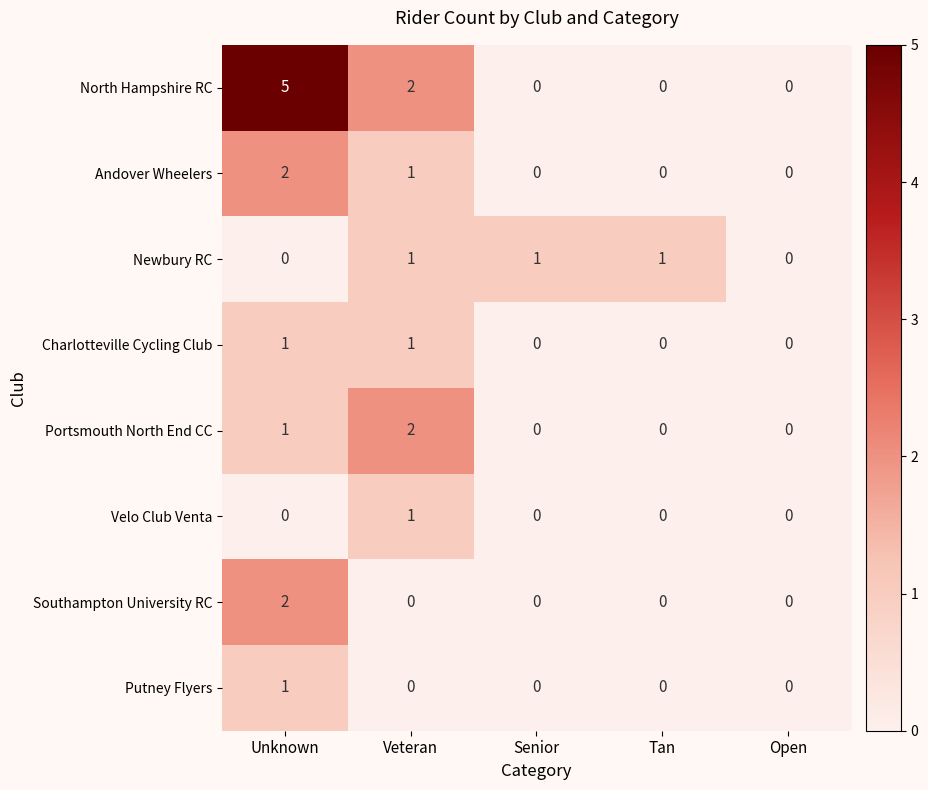

True or false: Andover Wheelers has a value of 2 at Unknown.

True